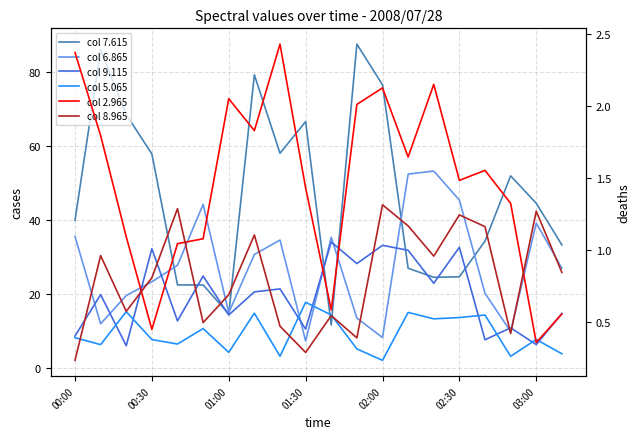

What position from the right is 8?

12